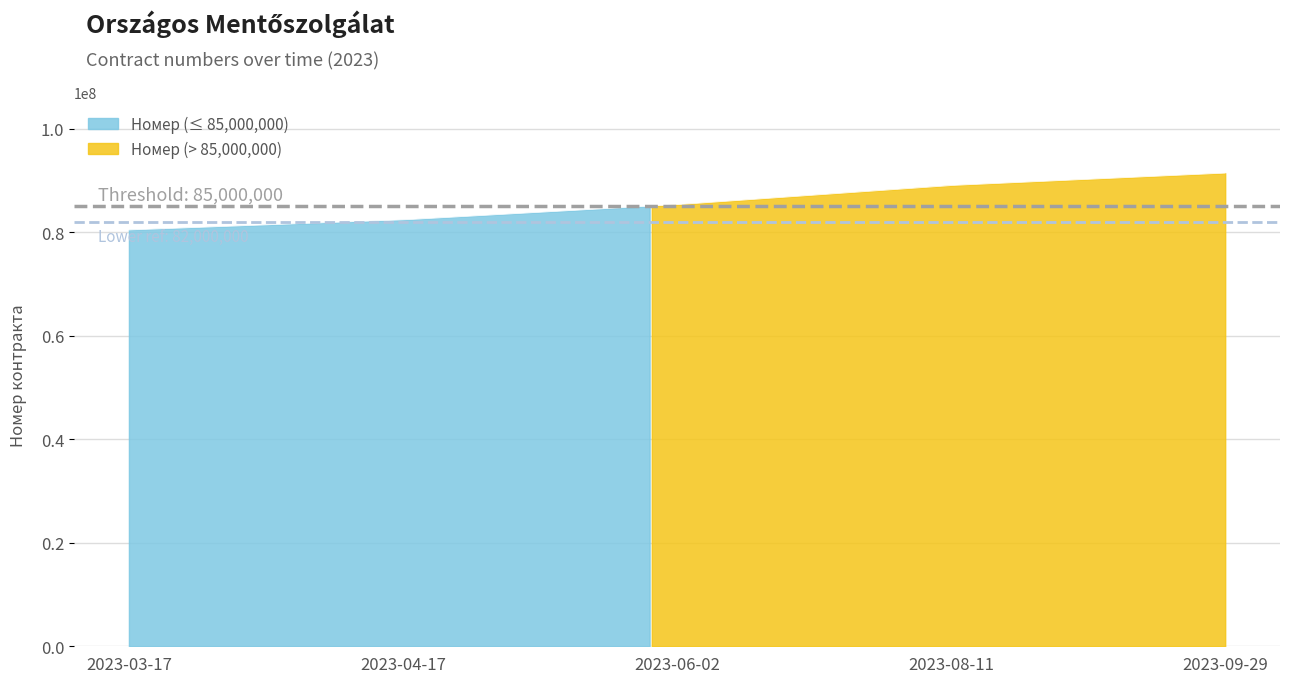

At which category does the chart reach its minimum across all series?

2023-03-17